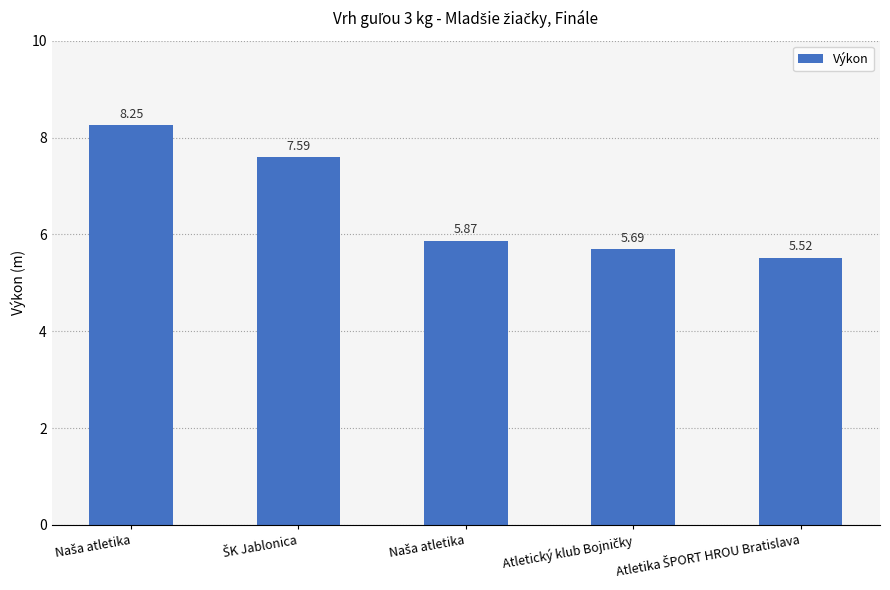

At which category does the chart reach its minimum across all series?

Atletika ŠPORT HROU Bratislava